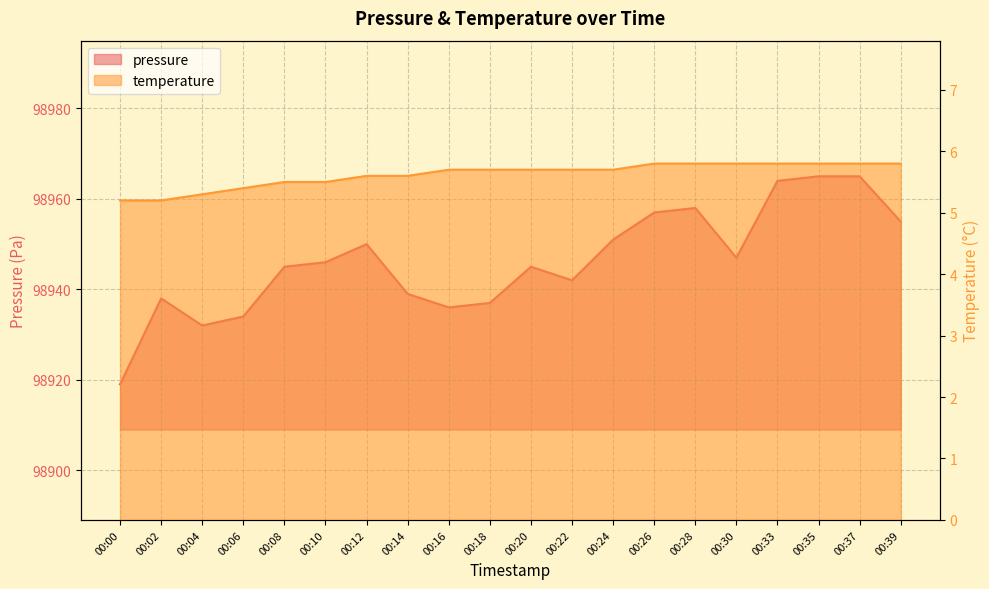

Does the chart display data point markers on the line(s)?

No